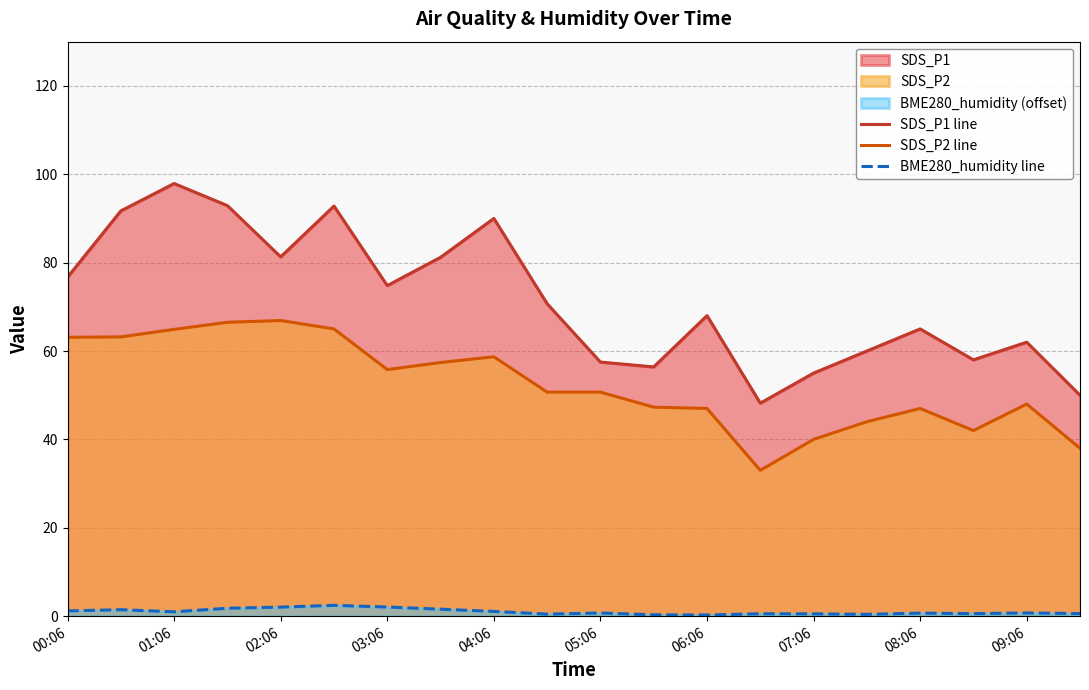

List the series in order of their peak value, lowest first.

BME280_humidity line, SDS_P2 line, SDS_P1 line